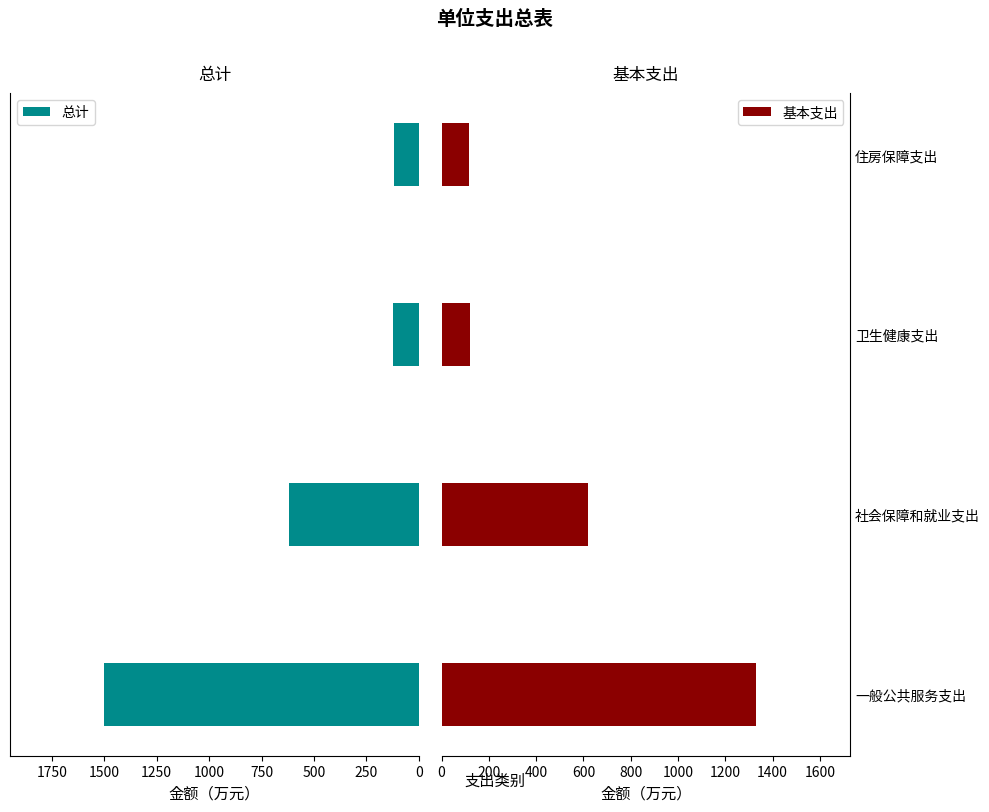

At 750, list the series in order from largest to smallest.

总计, 基本支出